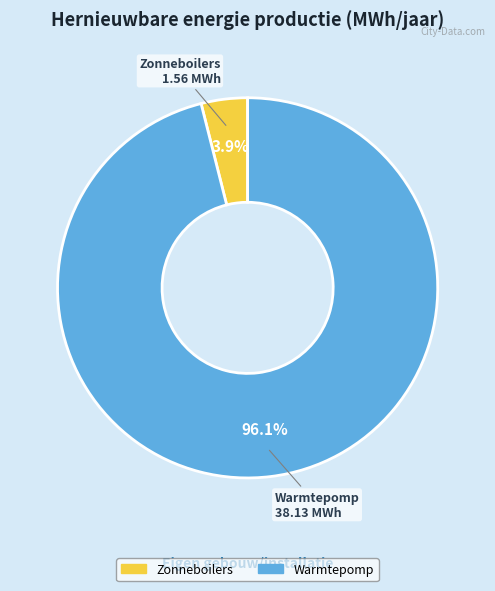

Between Zonneboilers and Warmtepomp, which is larger?

Warmtepomp